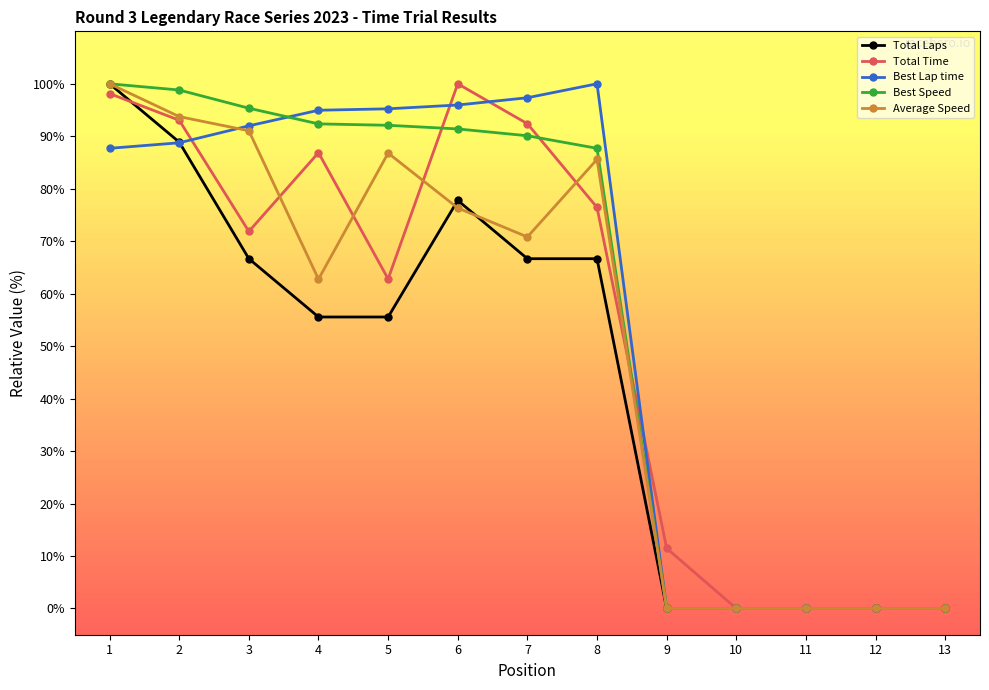

Where is Total Time nearest to the value 50?

5